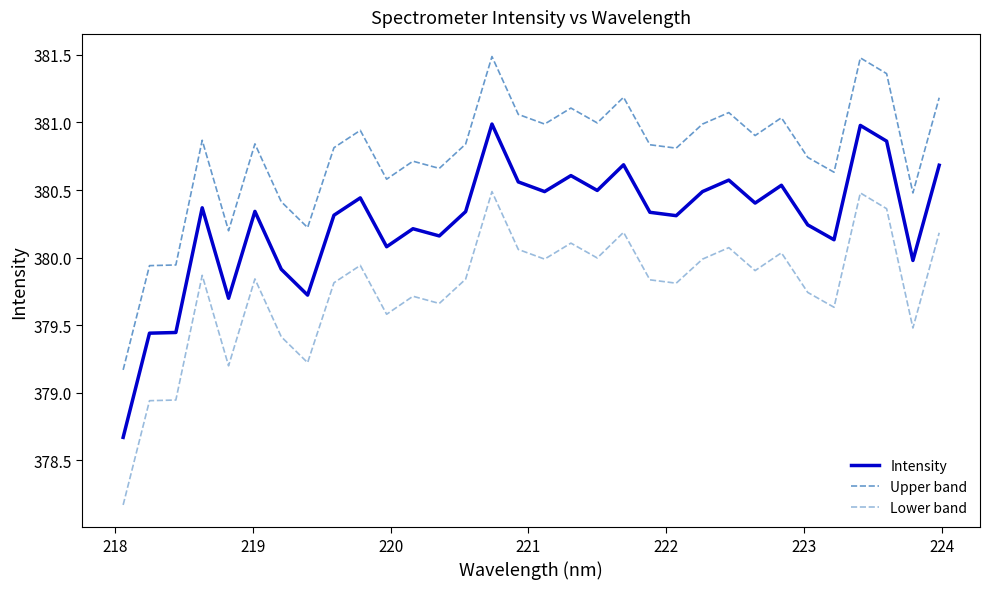

True or false: Upper band and Lower band intersect in this chart.

False